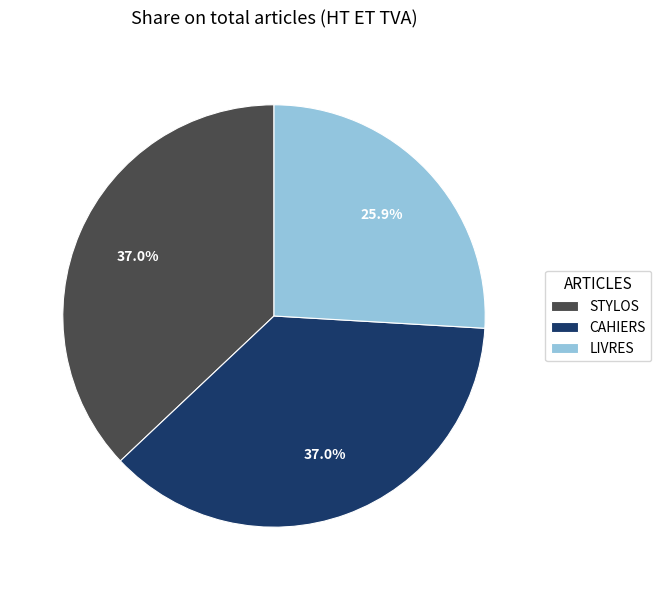

Does STYLOS represent more than half of the total?

No